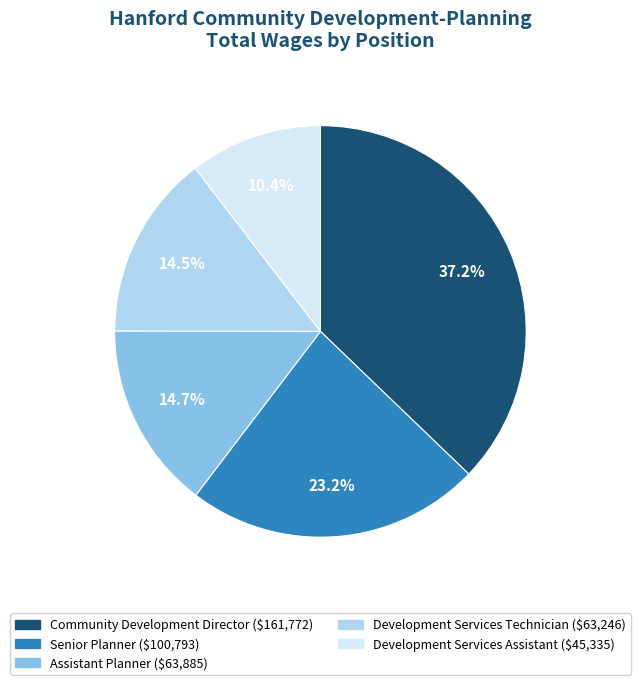

What is the total percentage of Senior Planner and Development Services Assistant?

33.6%